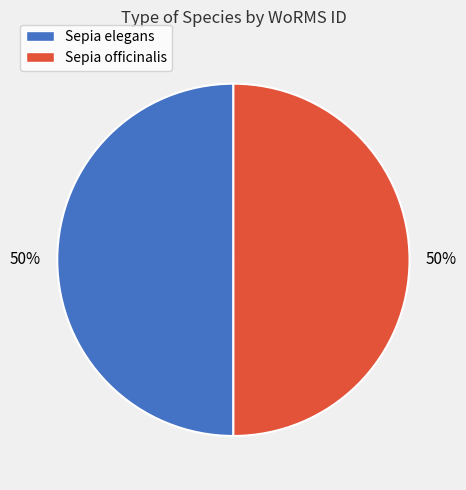

Is it true that Sepia elegans is 59% of the pie?

False